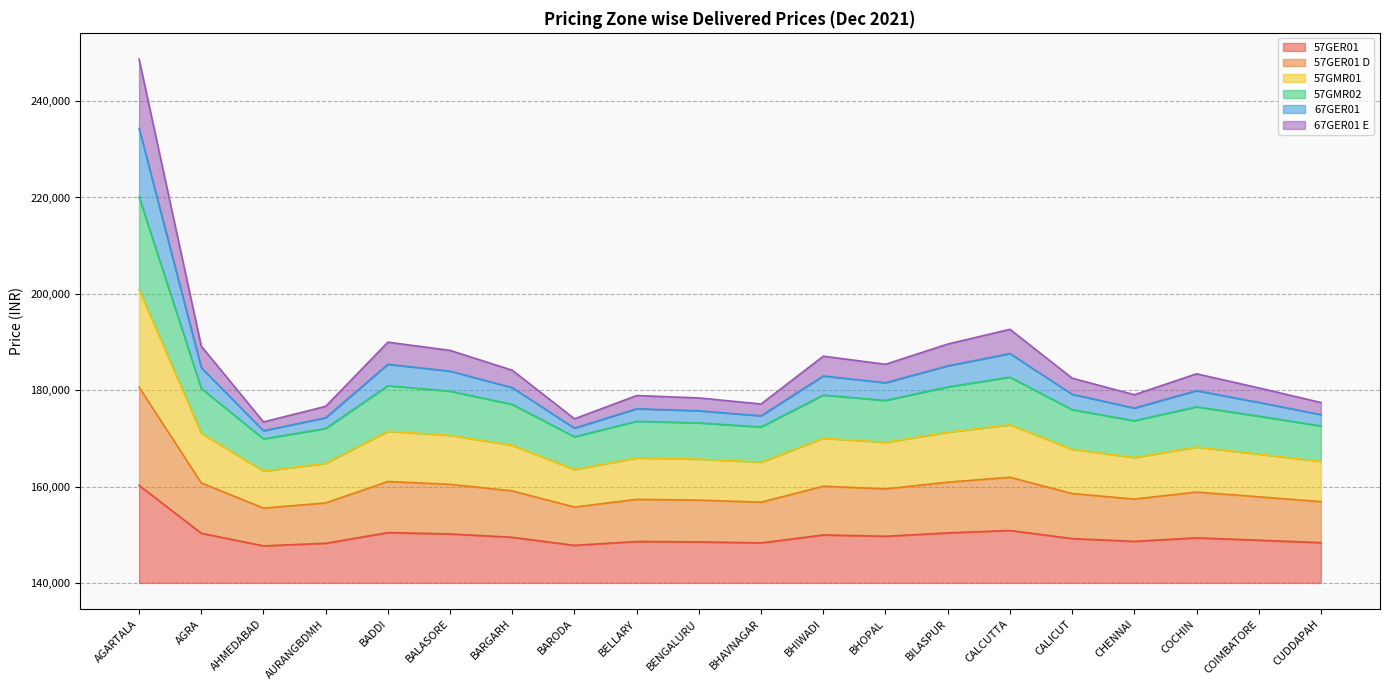

Where does the 57GMR02 series first go above 18850?

AGARTALA